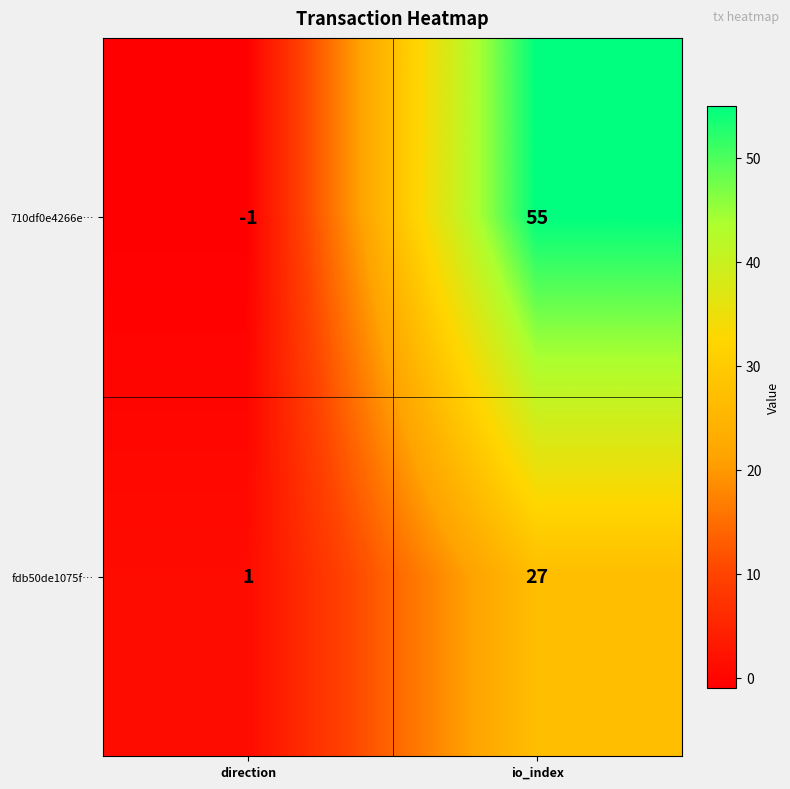

Between direction and io_index, which series saw the biggest shift?

710df0e4266e…